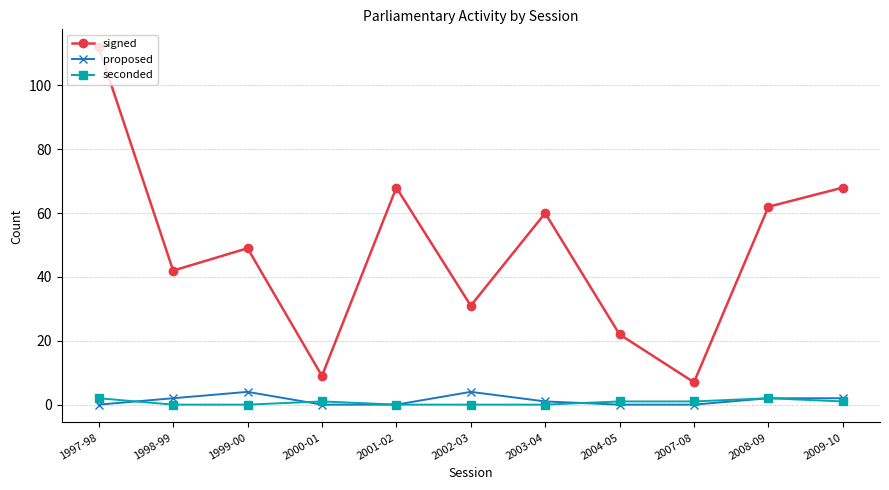

What is the maximum value shown in the chart?

112